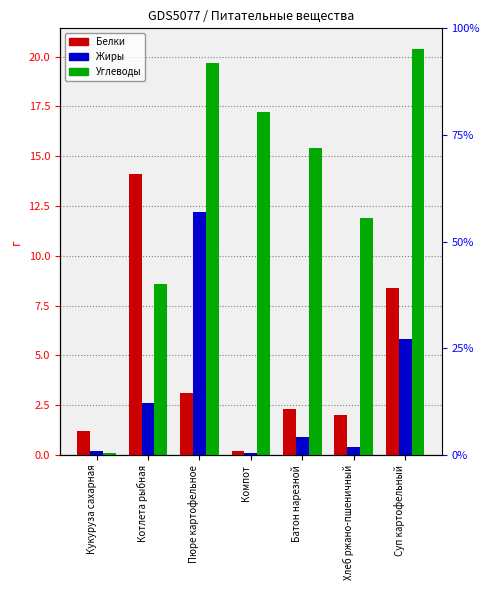

Rank the series by their maximum value, from lowest to highest.

Жиры, Белки, Углеводы